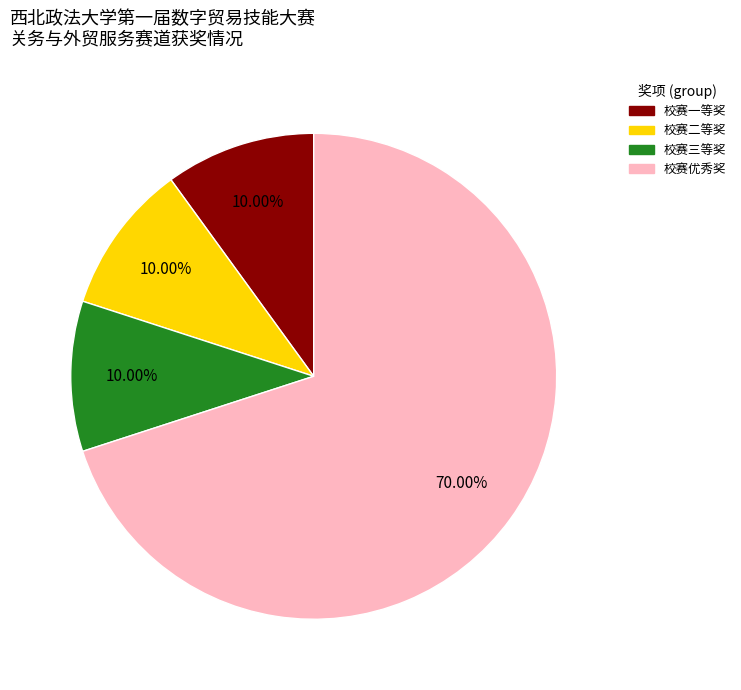

The 校赛三等奖 slice represents 10% of the pie. True or false?

True